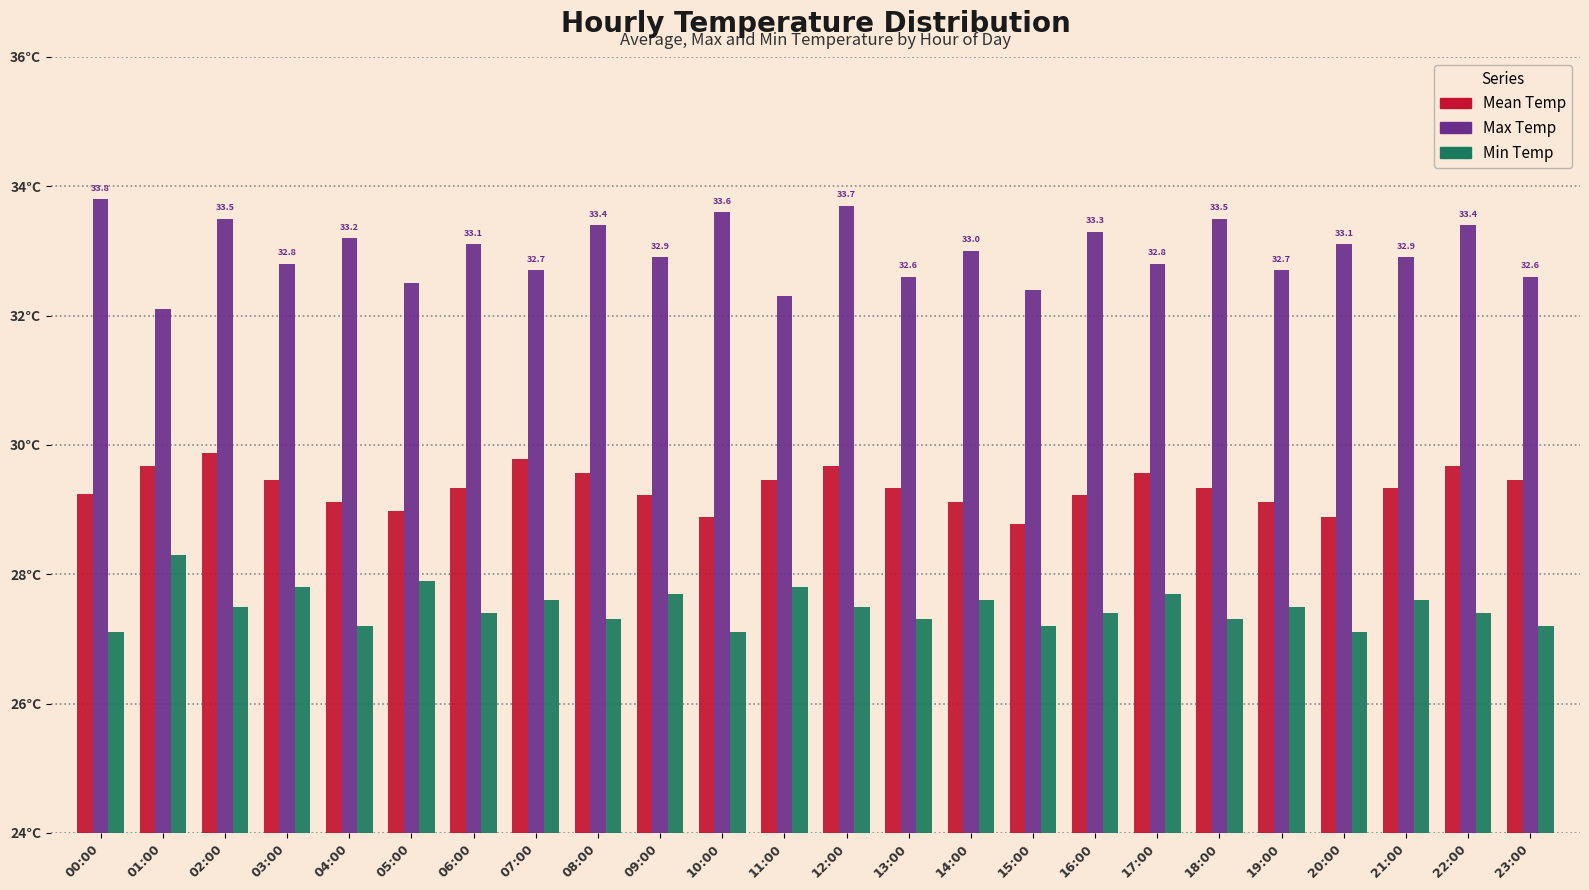

What are all the series names shown in the legend?

Mean Temp, Max Temp, Min Temp